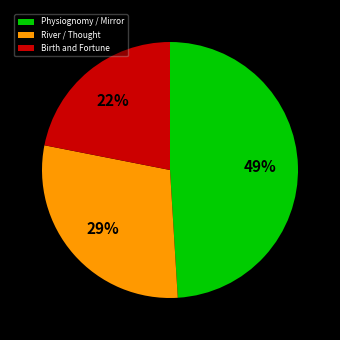

To the nearest percent, what is the difference between the largest and smallest slice percentages?

27%